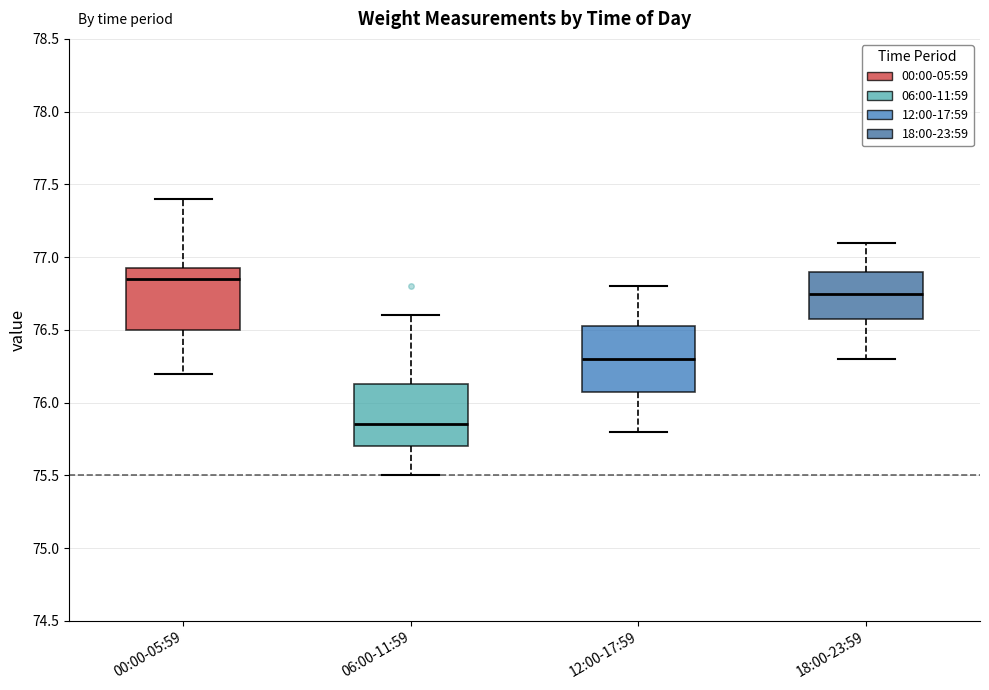

Reading left to right, transcribe this box plot: for each box, give where its median line is, the range the box spans, and where its two whiskers end, as read against the y-axis. The values are not printed on the chart, so give them approximately, as read against the axis.

00:00-05:59: median 76.85, box 76.50 to 76.95, whiskers 76.20 to 77.40
06:00-11:59: median 75.85, box 75.70 to 76.15, whiskers 75.50 to 76.60
12:00-17:59: median 76.30, box 76.10 to 76.55, whiskers 75.80 to 76.80
18:00-23:59: median 76.75, box 76.60 to 76.90, whiskers 76.30 to 77.10